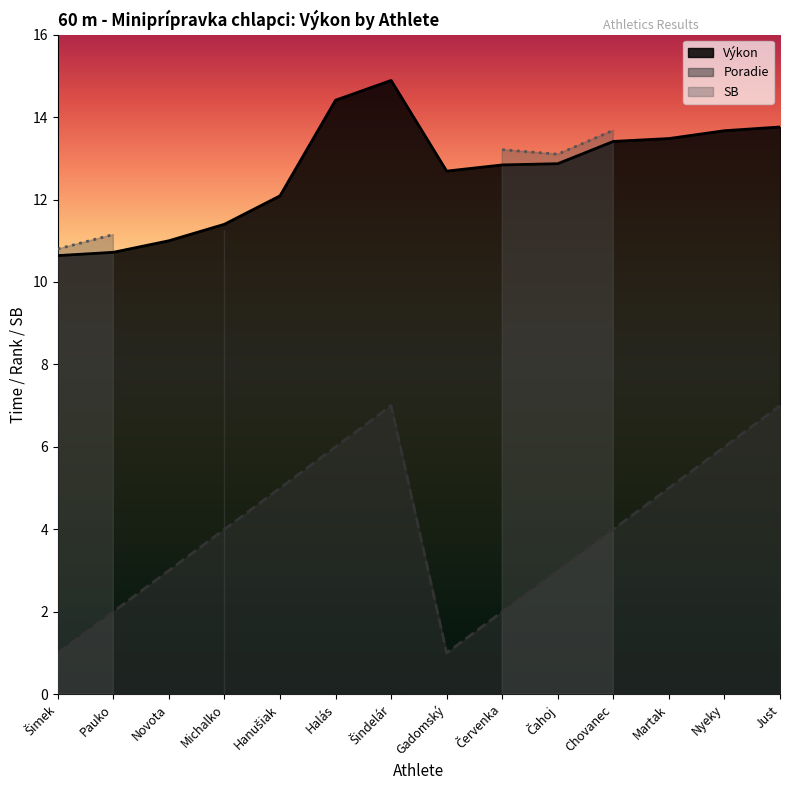

In Poradie, how many points are lower than both neighbors (excluding endpoints)?

1